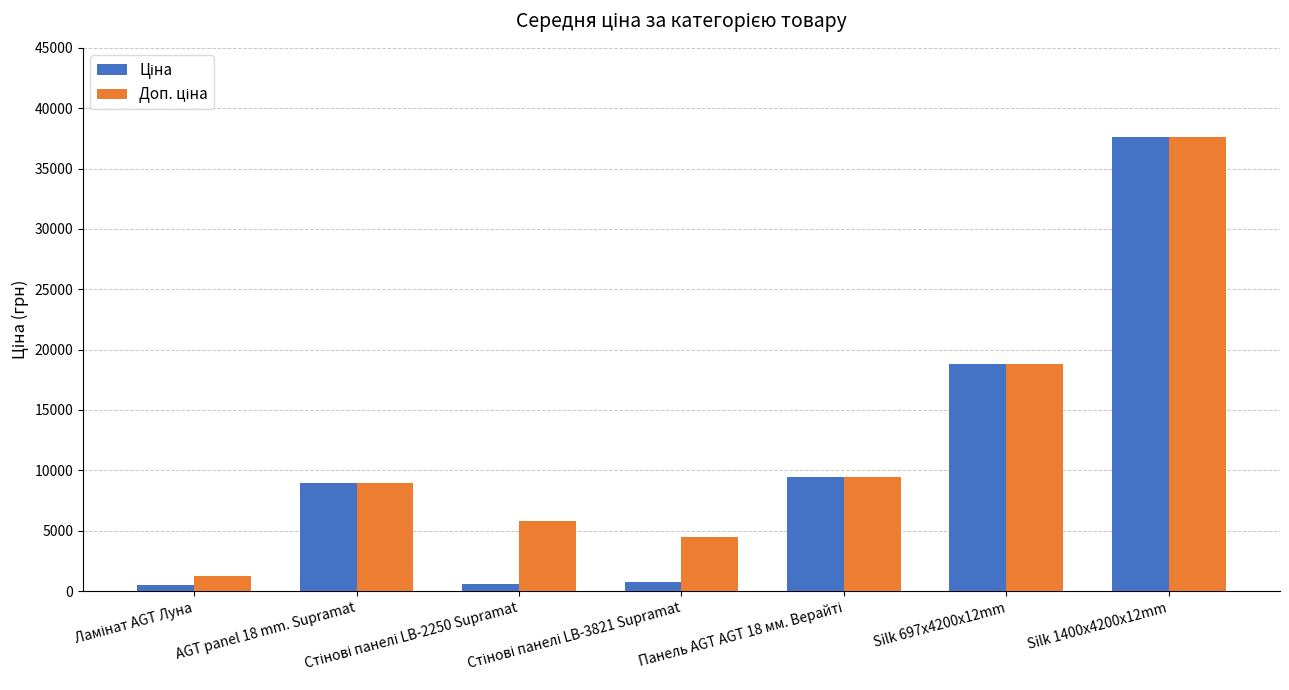

How many bars are there in total?

14